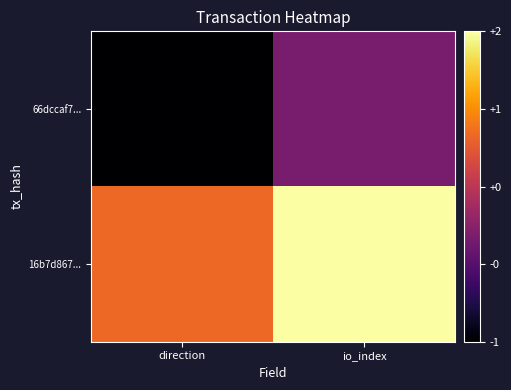

How many data points does each series have?

2